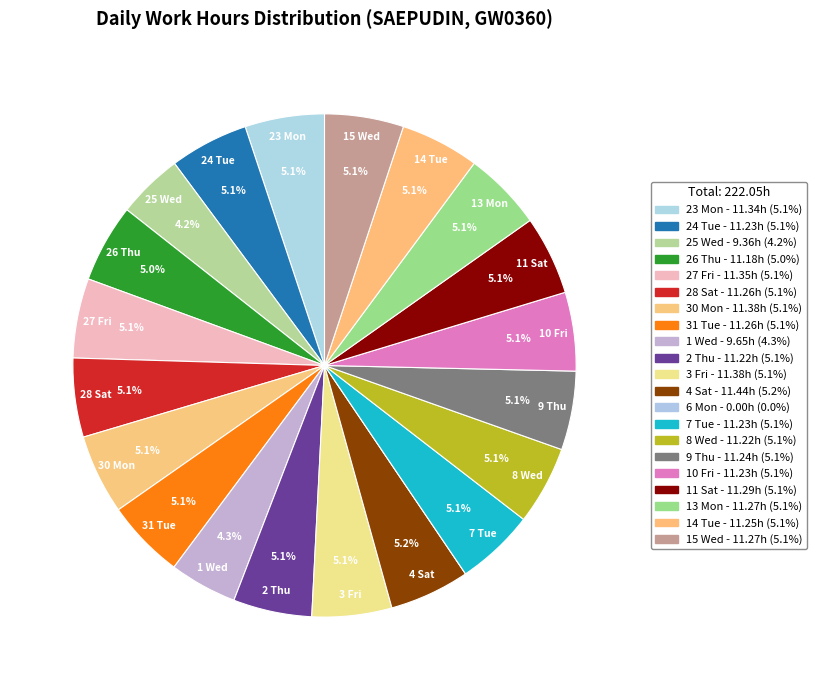

What percentage is the 1 Wed slice, to the nearest percent?

4%